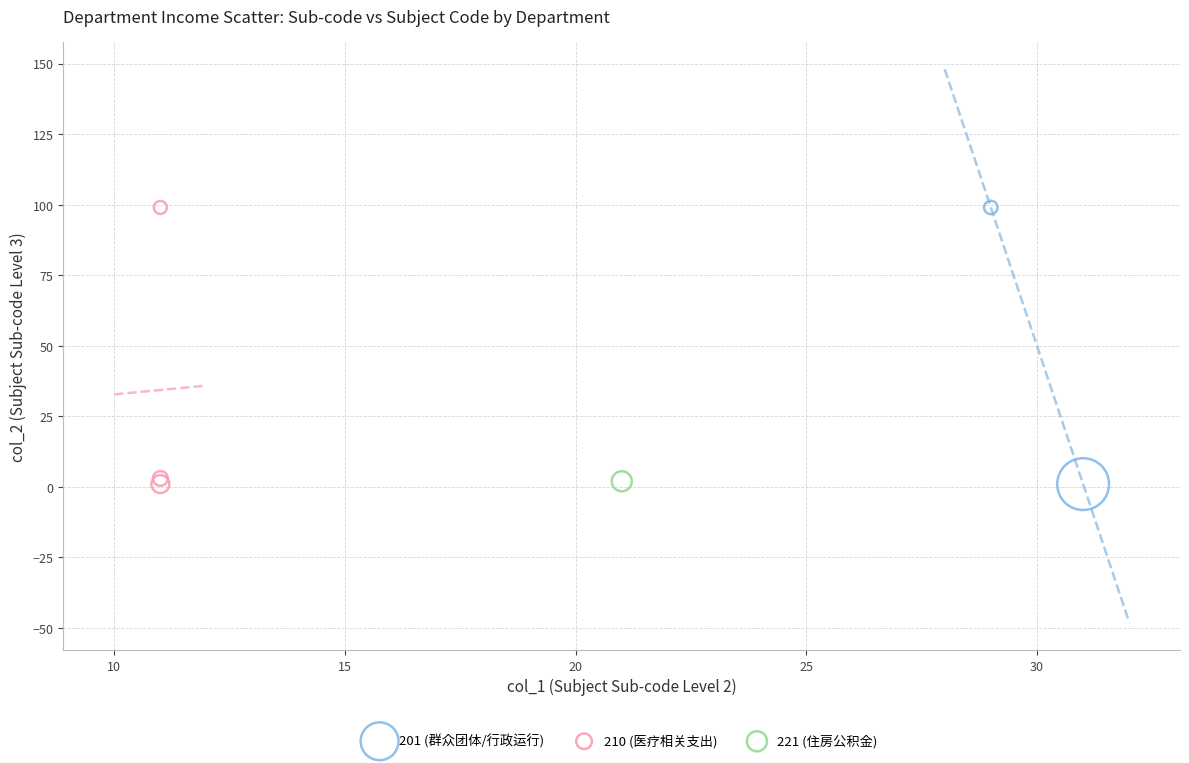

What are all the series names shown in the legend?

201 (群众团体/行政运行), 210 (医疗相关支出), 221 (住房公积金)